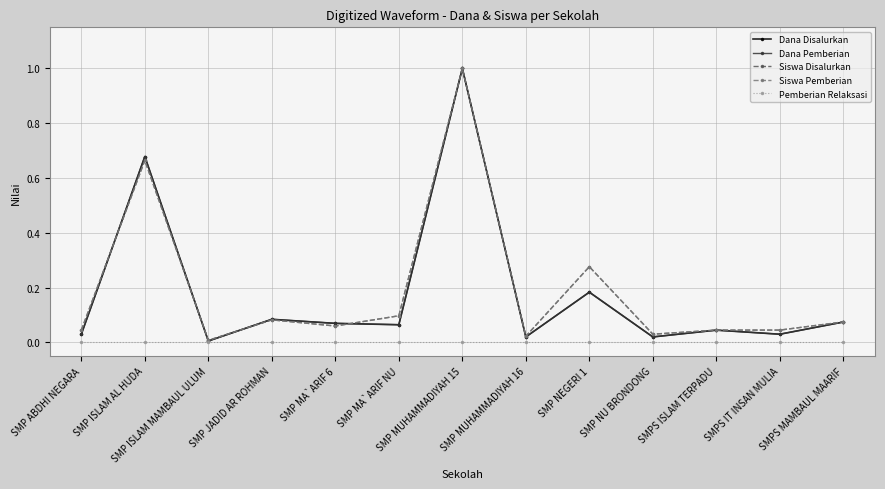

Where is Dana Disalurkan nearest to the value 0?

SMP ISLAM MAMBAUL ULUM